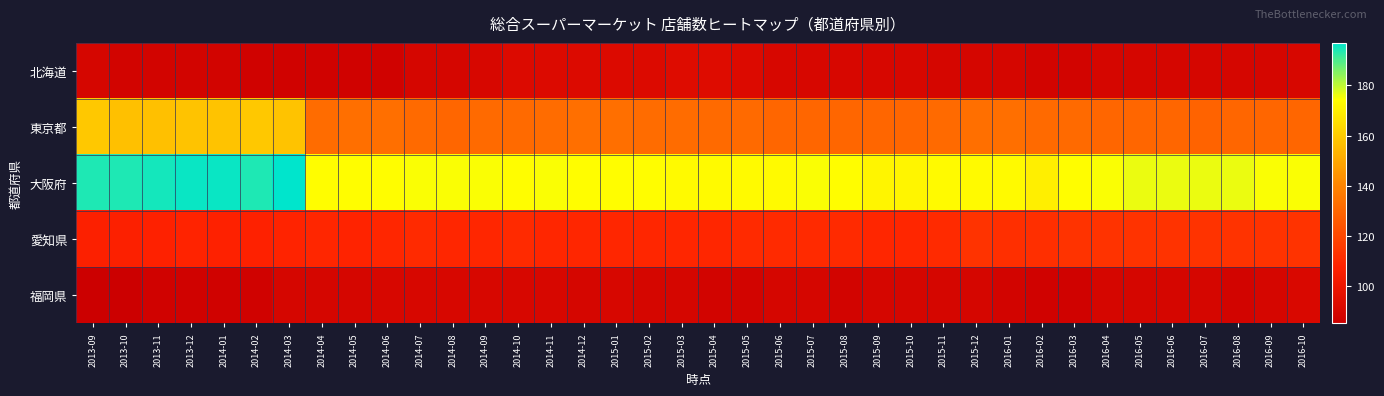

Rank the series by their maximum value, from lowest to highest.

福岡県, 北海道, 愛知県, 東京都, 大阪府